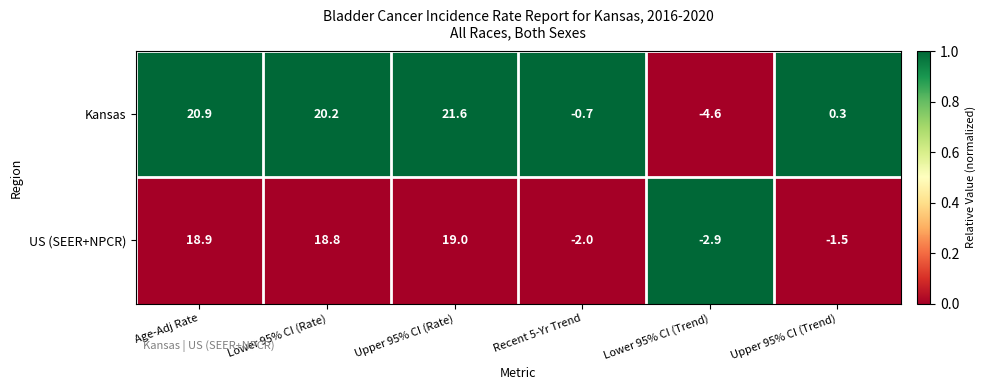

Rank the categories by US (SEER+NPCR) value from lowest to highest.

Lower 95% CI (Trend), Recent 5-Yr Trend, Upper 95% CI (Trend), Lower 95% CI (Rate), Age-Adj Rate, Upper 95% CI (Rate)